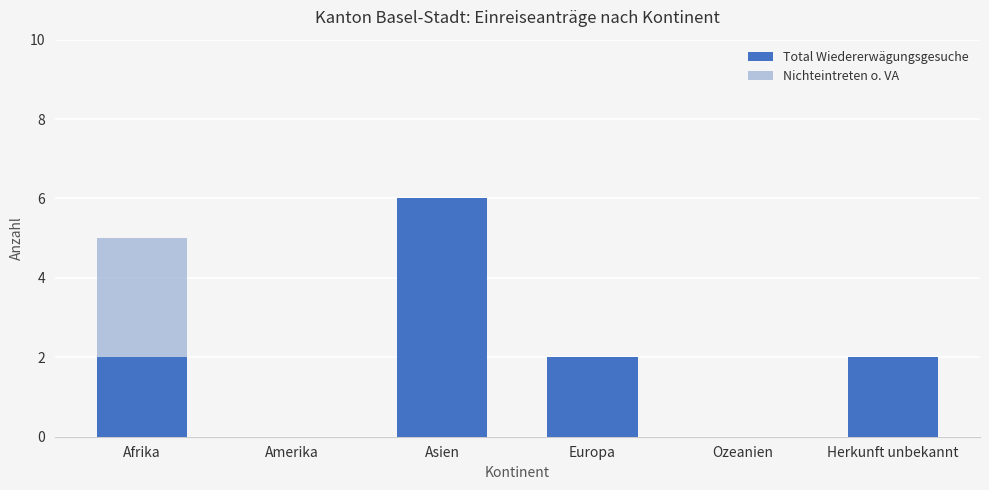

How many values in the Nichteintreten o. VA series exceed 1?

2